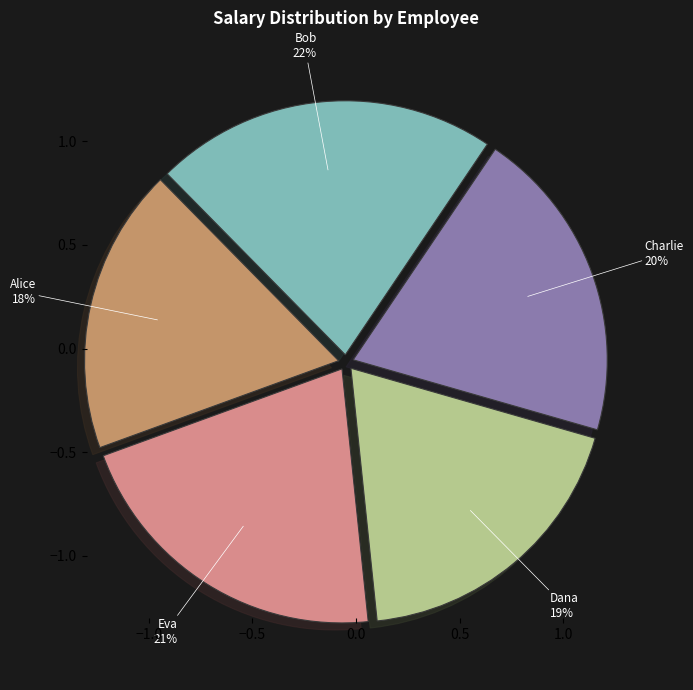

To the nearest percent, what is the average slice percentage?

20%